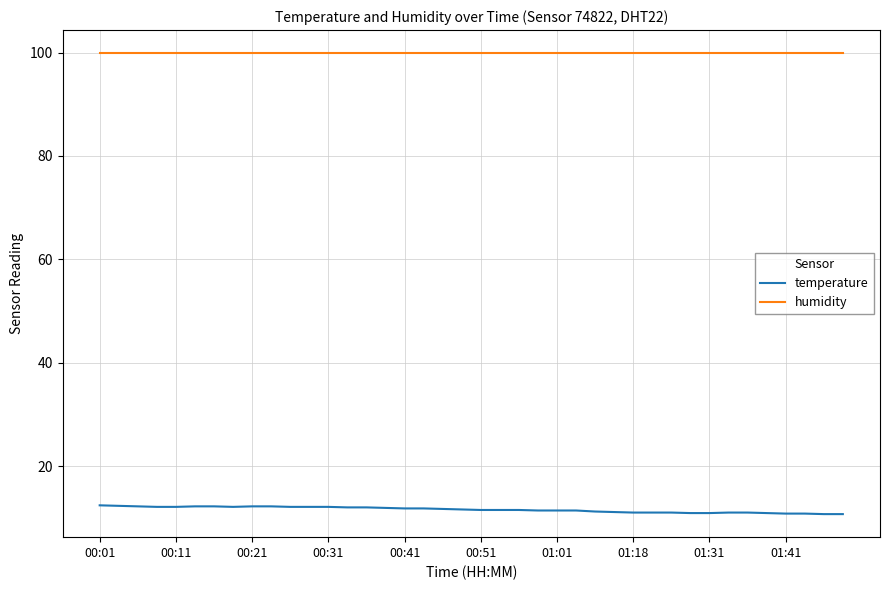

What is the smallest value displayed?

10.7